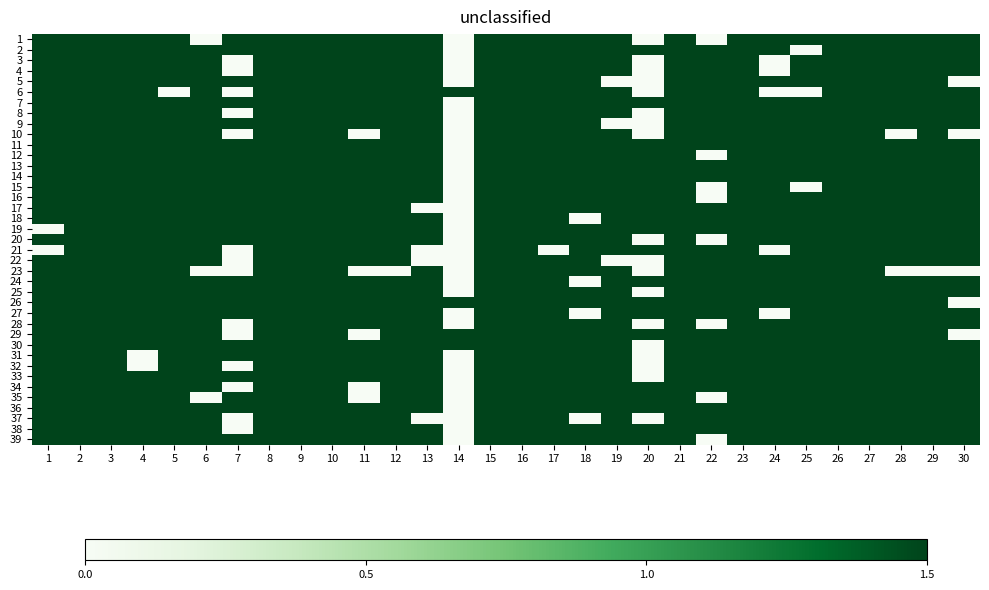

What is the total value across all series at 12?

57.0